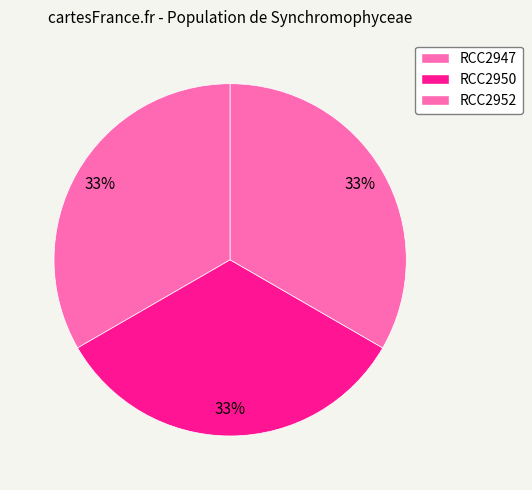

Is there any slice that represents more than half of the pie?

No